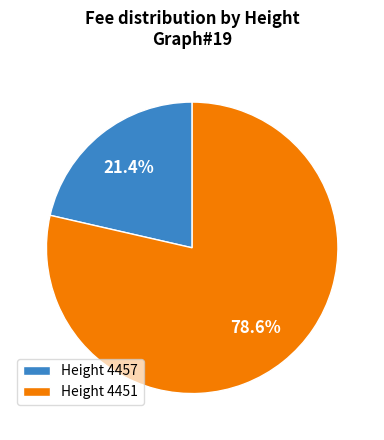

Which slice is the smallest?

Height 4457